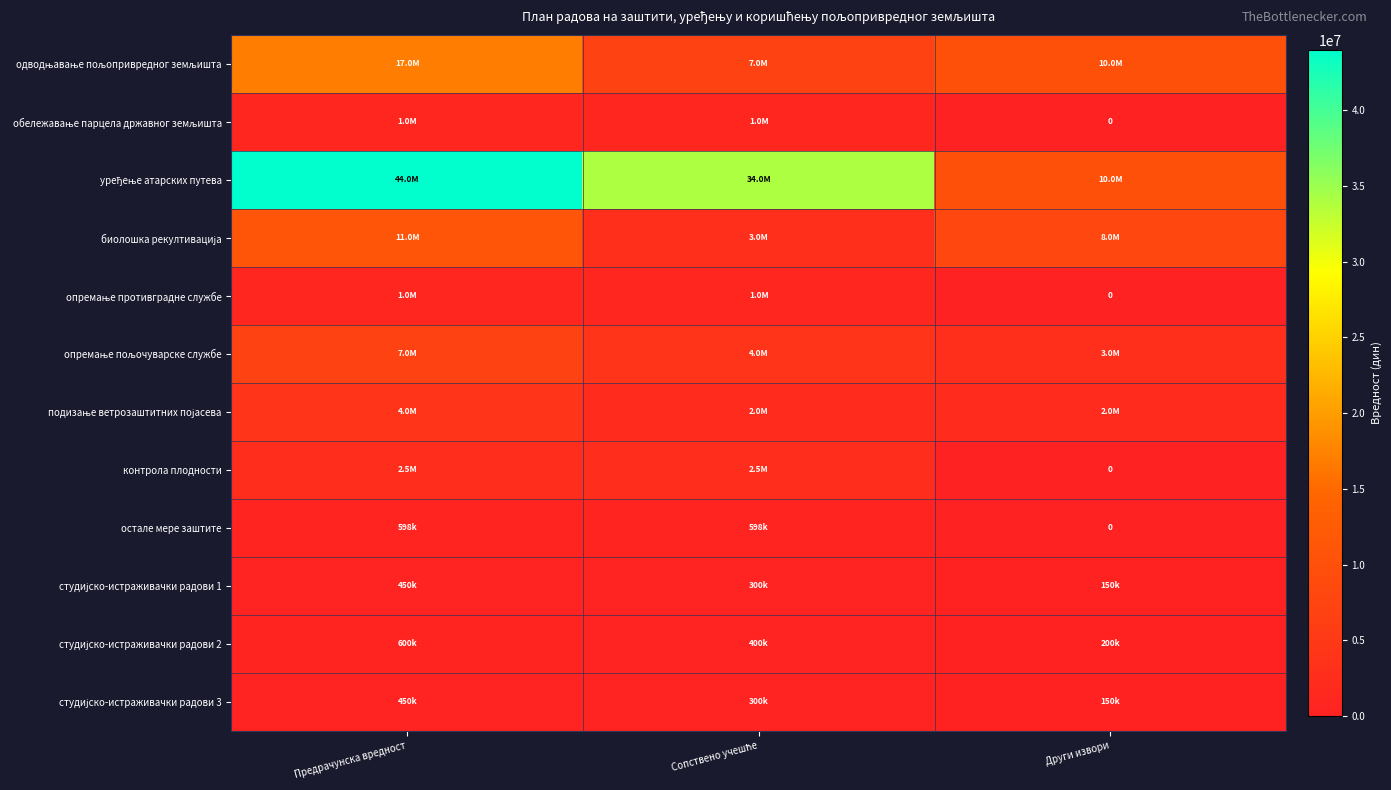

Which series has the largest total across all categories?

уређење атарских путева